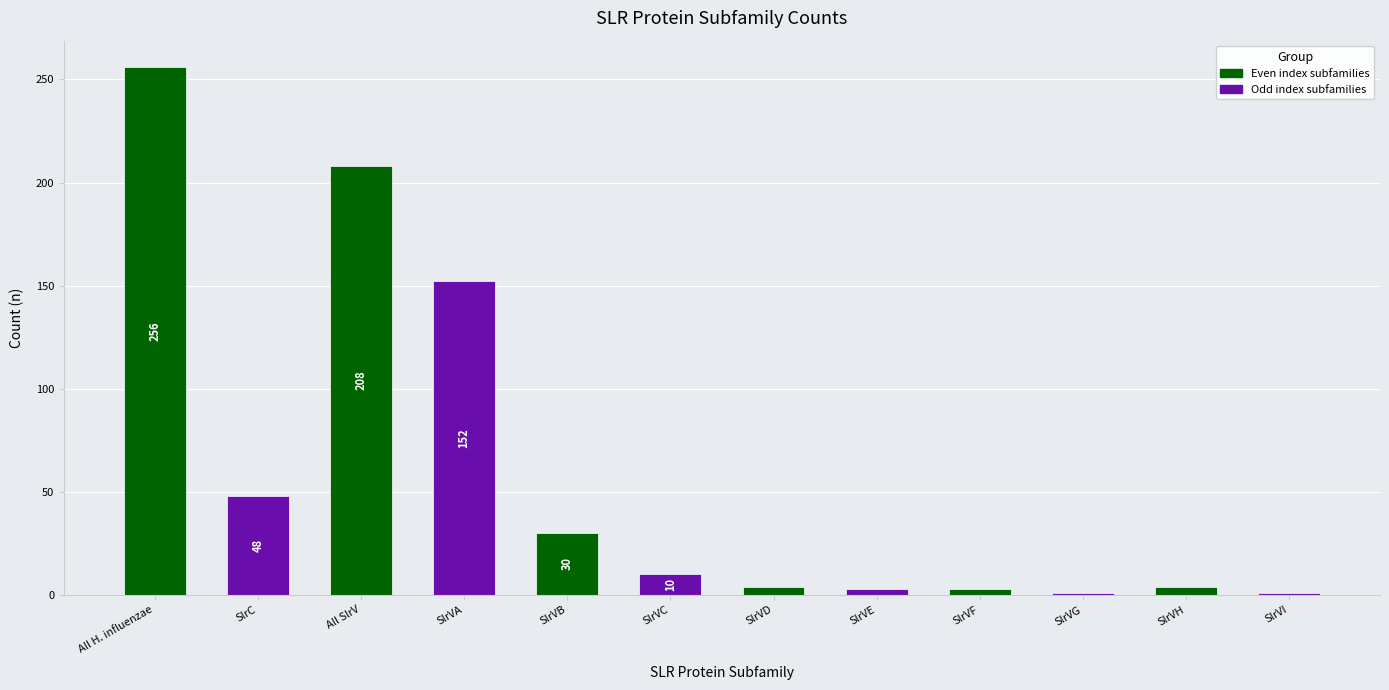

What is the smallest value displayed?

1